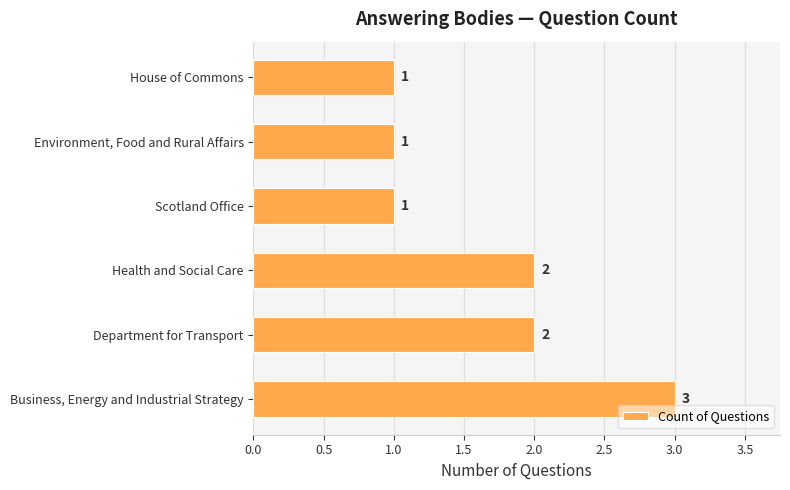

The value at House of Commons is 0. True or false?

False